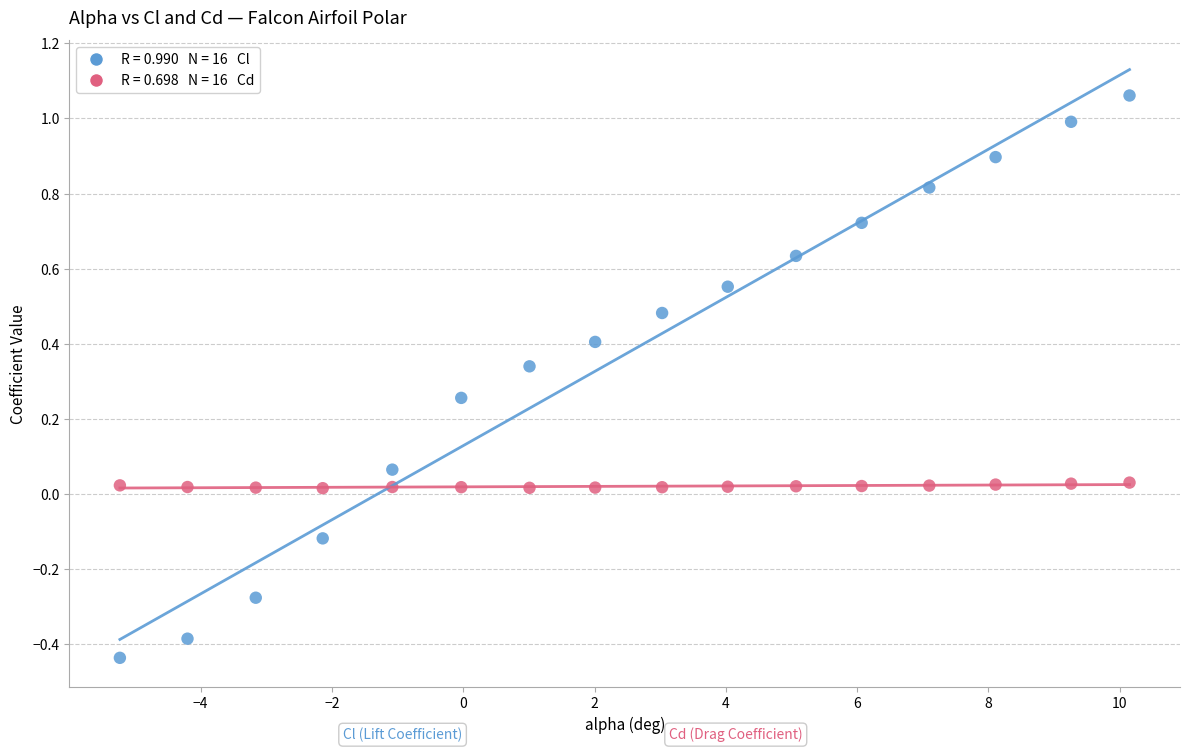

Across all data points, what is the range of X values (max minus min)?

15.4